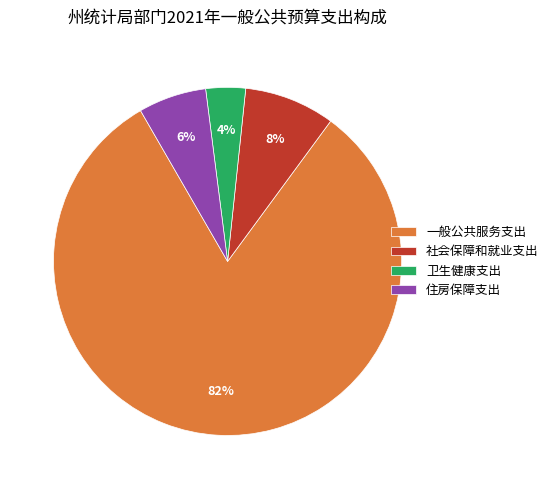

Rank the categories by value from lowest to highest.

卫生健康支出, 住房保障支出, 社会保障和就业支出, 一般公共服务支出